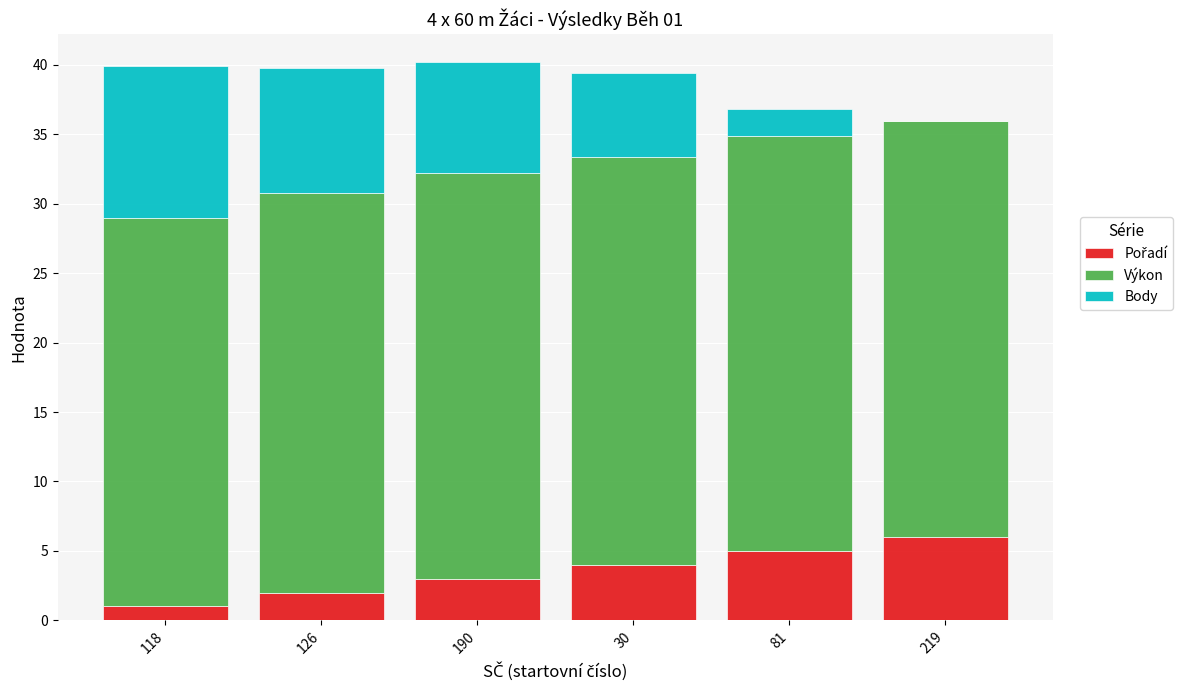

What is the total value across all series at 126?

39.7